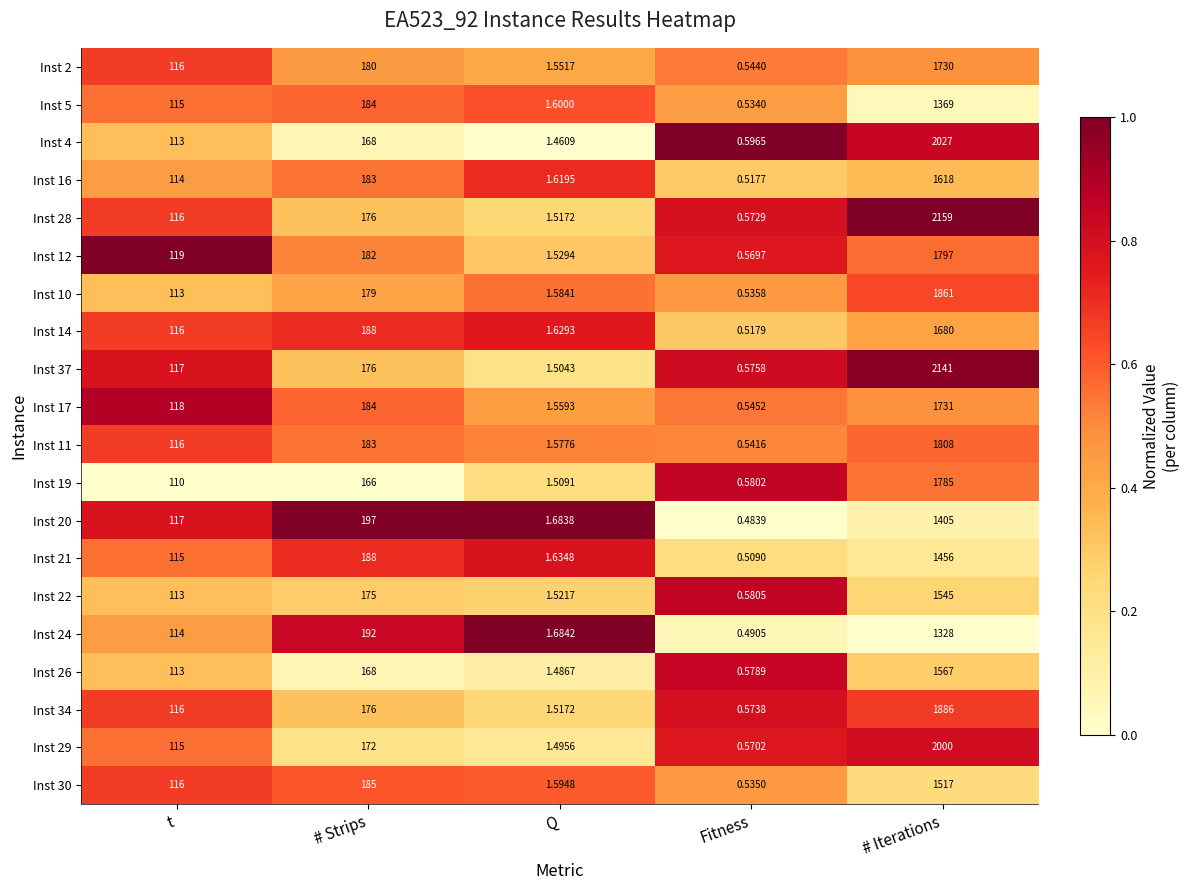

Which category has the highest value across all series?

# Iterations